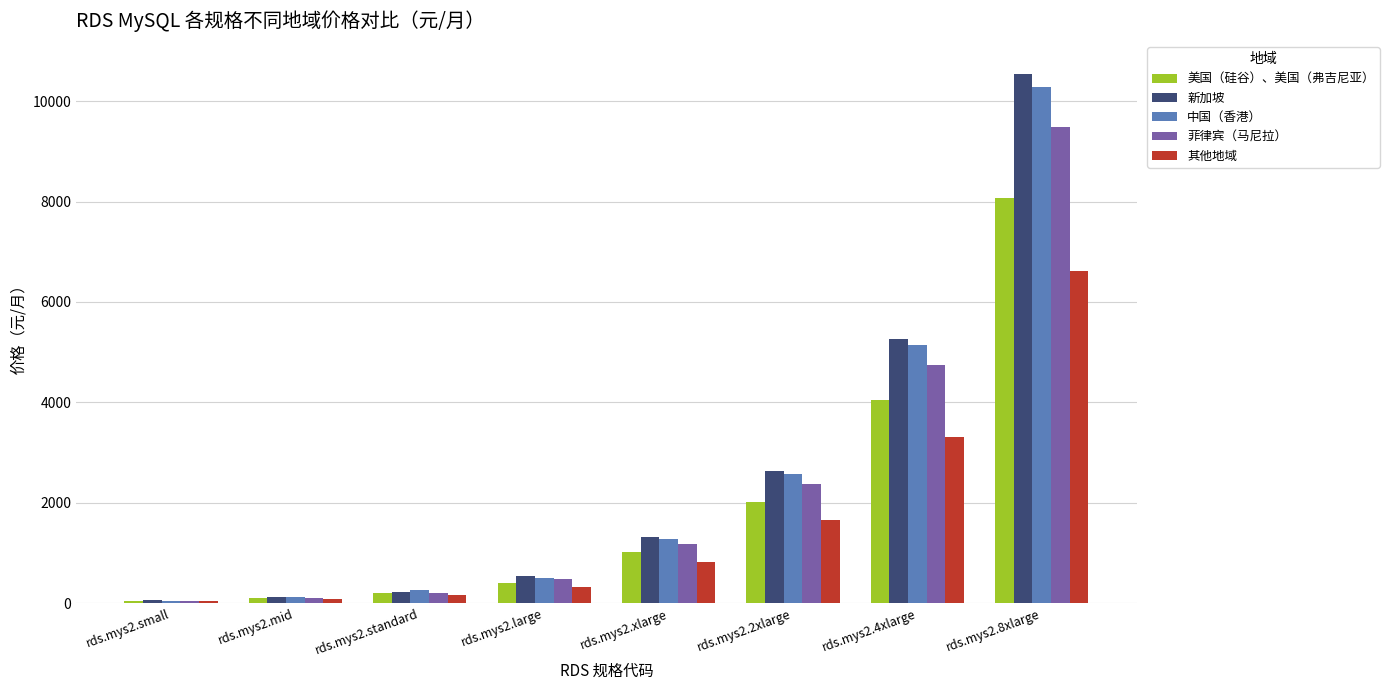

What is the label of the 1st bar from the left?

rds.mys2.small